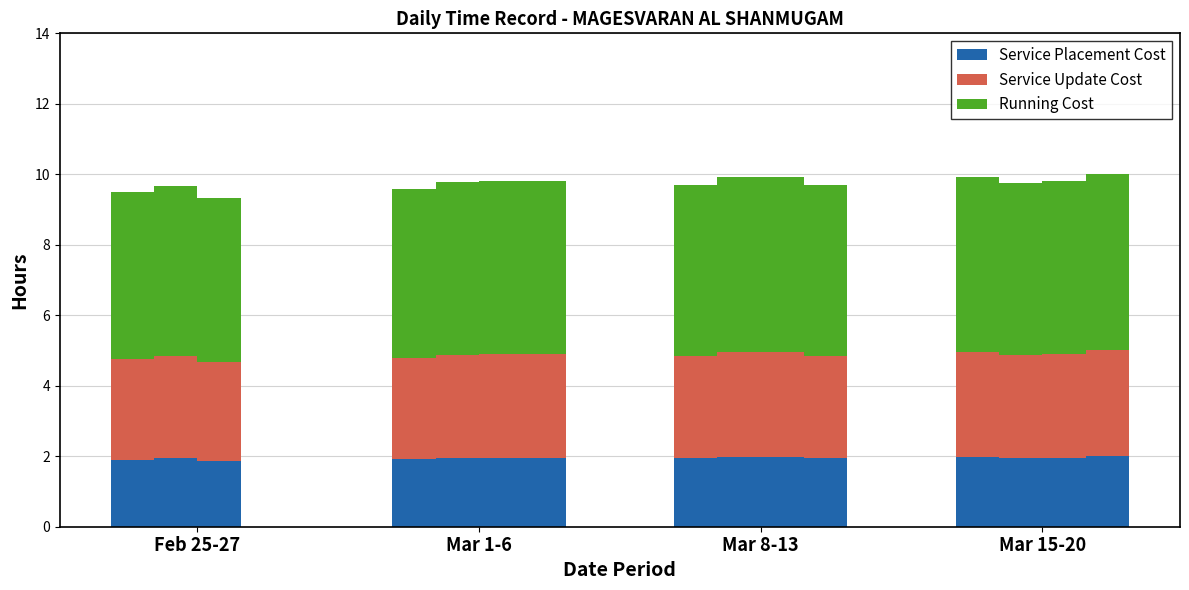

How many values in the Service Placement Cost series exceed 1?

15